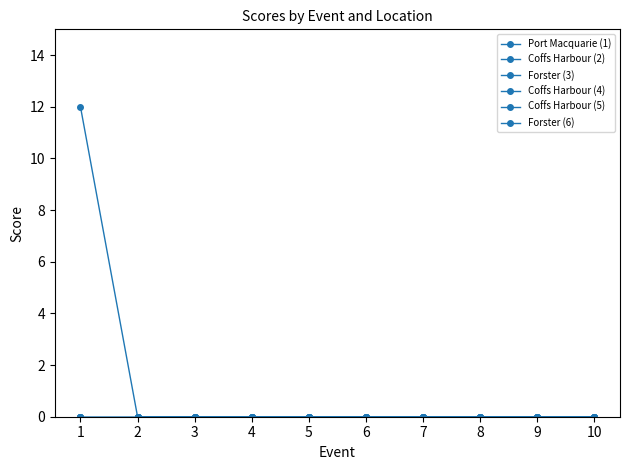

Reading left to right, extract all data points from this chart.

Port Macquarie (1): 1=12	2=0	3=0	4=0	5=0	6=0	7=0	8=0	9=0	10=0
Coffs Harbour (2): 1=0	2=0	3=0	4=0	5=0	6=0	7=0	8=0	9=0	10=0
Forster (3): 1=0	2=0	3=0	4=0	5=0	6=0	7=0	8=0	9=0	10=0
Coffs Harbour (4): 1=0	2=0	3=0	4=0	5=0	6=0	7=0	8=0	9=0	10=0
Coffs Harbour (5): 1=0	2=0	3=0	4=0	5=0	6=0	7=0	8=0	9=0	10=0
Forster (6): 1=0	2=0	3=0	4=0	5=0	6=0	7=0	8=0	9=0	10=0